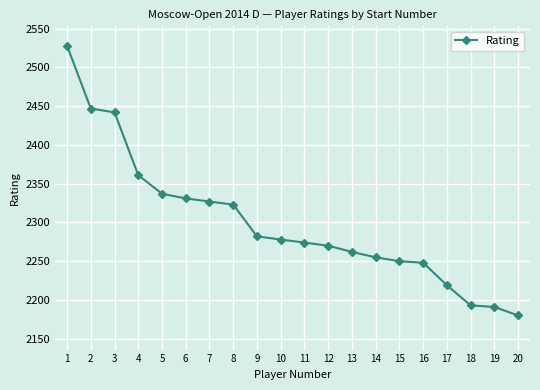

Approximately how many times larger is the value at 9 compared to 20?

1.0